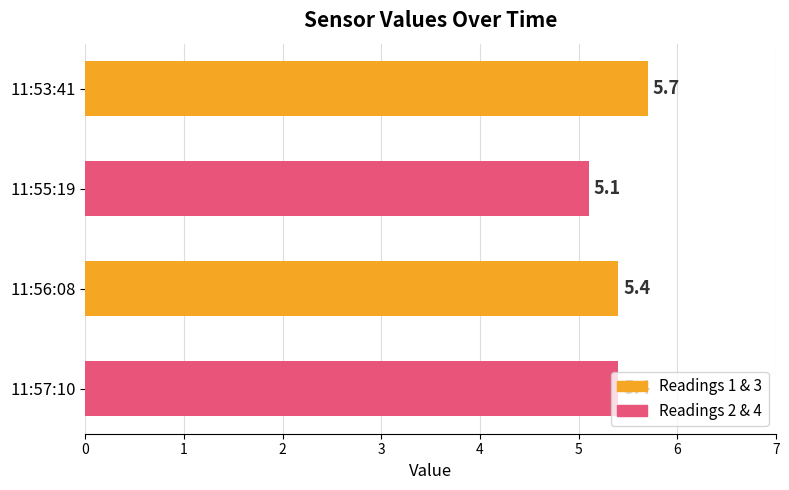

Are the bars horizontal?

Yes